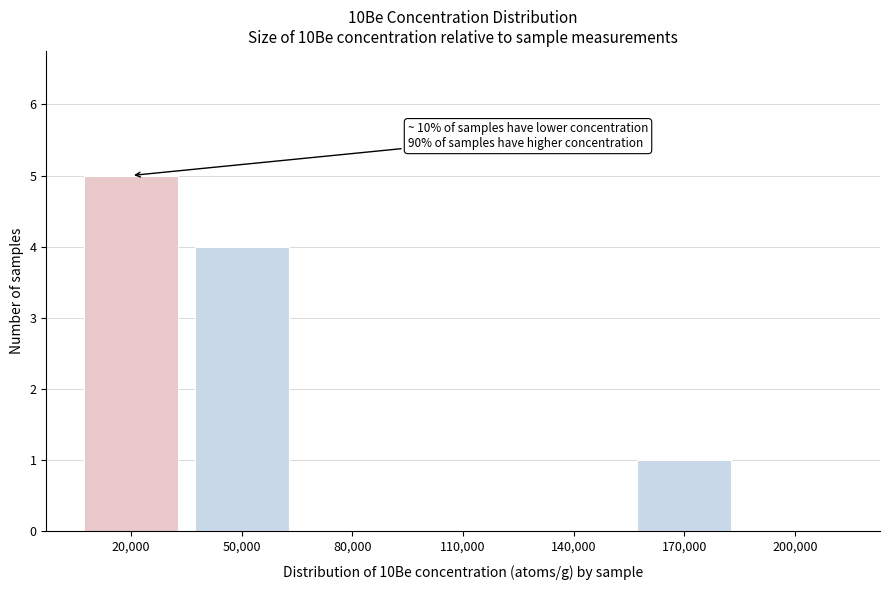

Reading left to right, what are all the values shown in this chart?

20,000=5	50,000=4	80,000=0	110,000=0	140,000=0	170,000=1	200,000=0